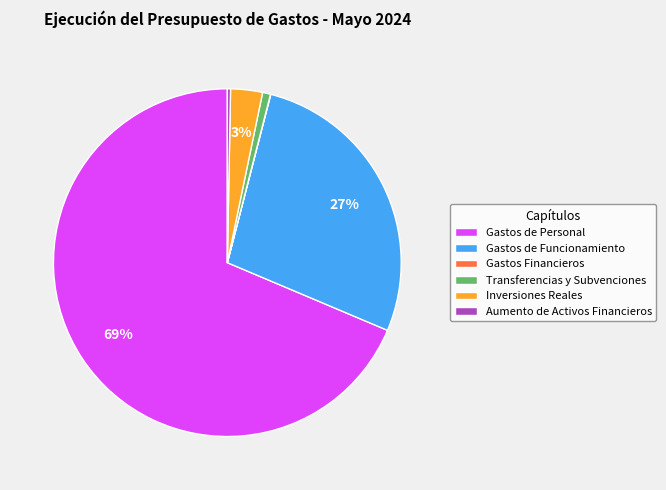

Is there a majority slice in this chart?

Yes